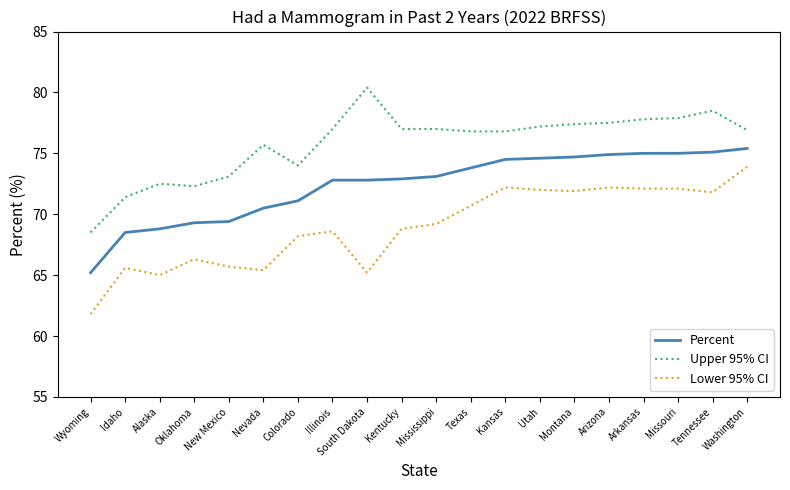

What is the greatest value displayed?

80.4